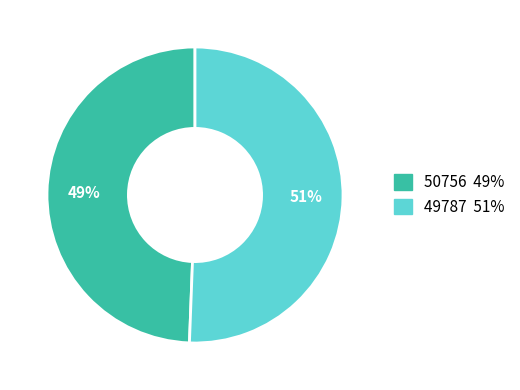

To the nearest percent, what is the average slice percentage?

50%